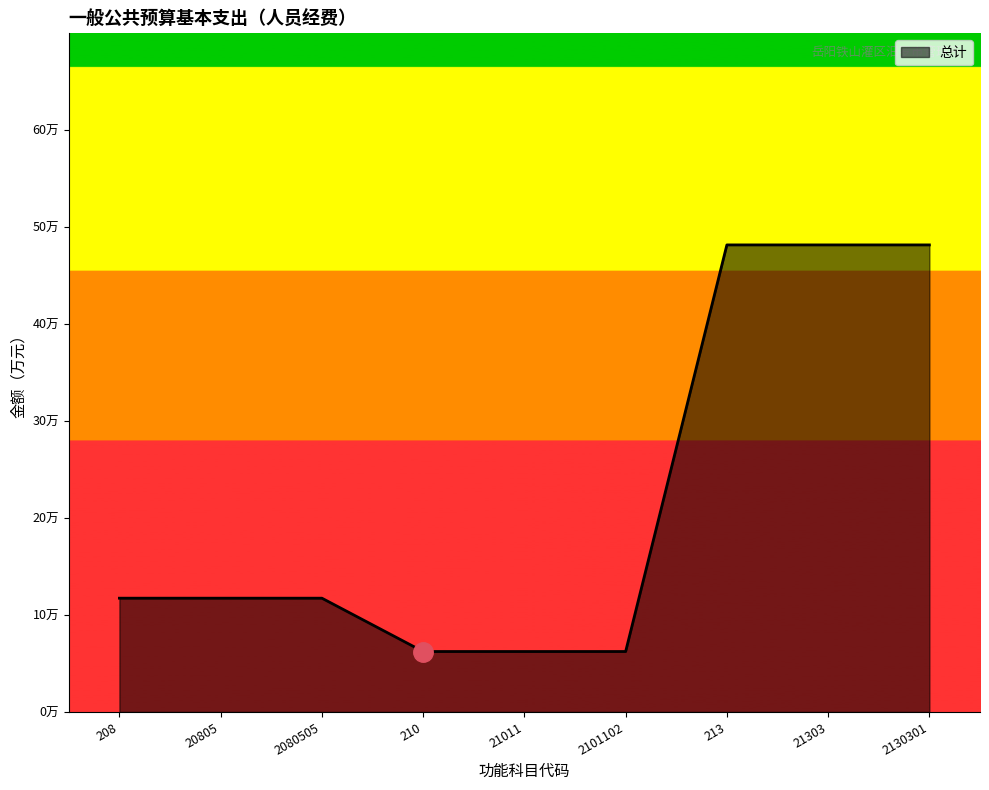

Is it true that the value at 2130301 is 48.2?

True